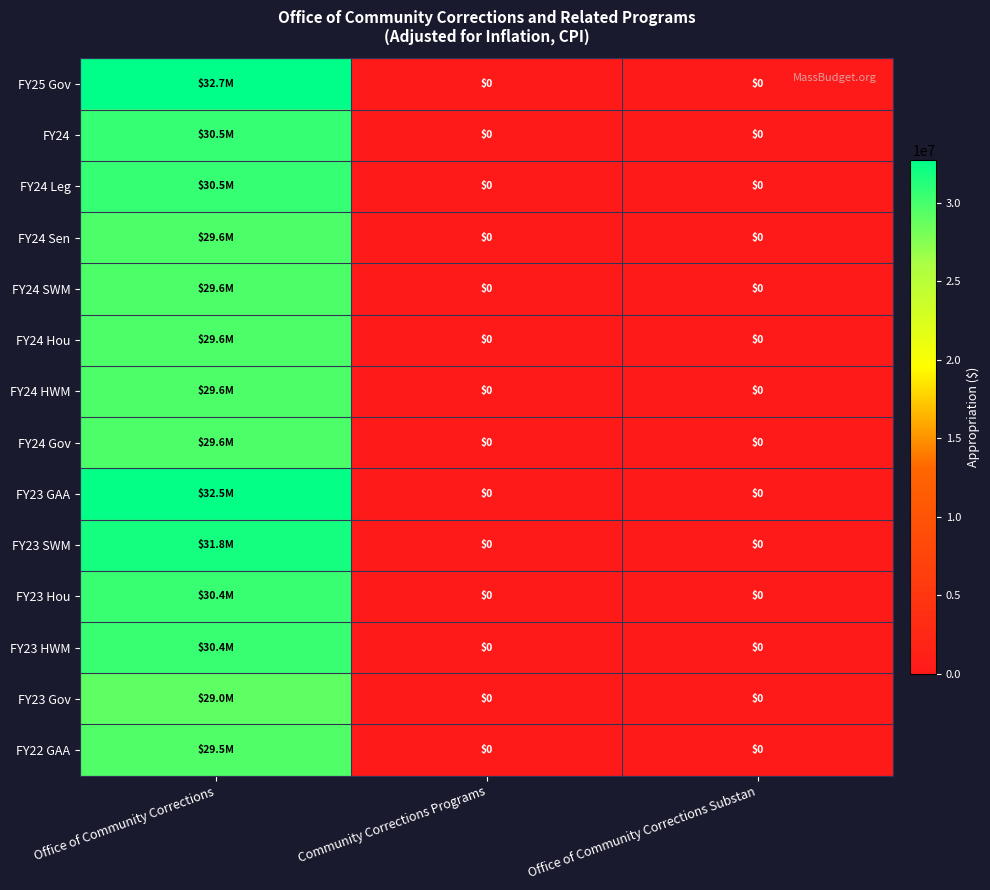

What is the difference between the maximum and minimum values in the FY24 series?

30520055